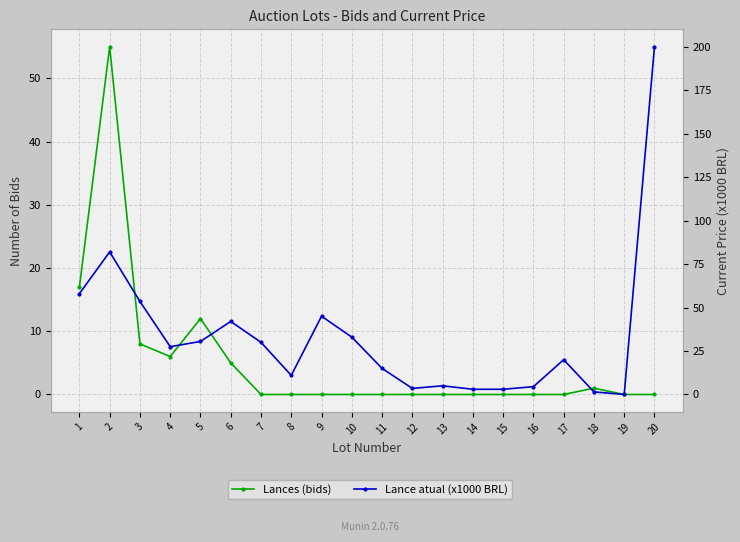

What is the difference between the second highest and second lowest values in the Lances (bids) series?

17.0